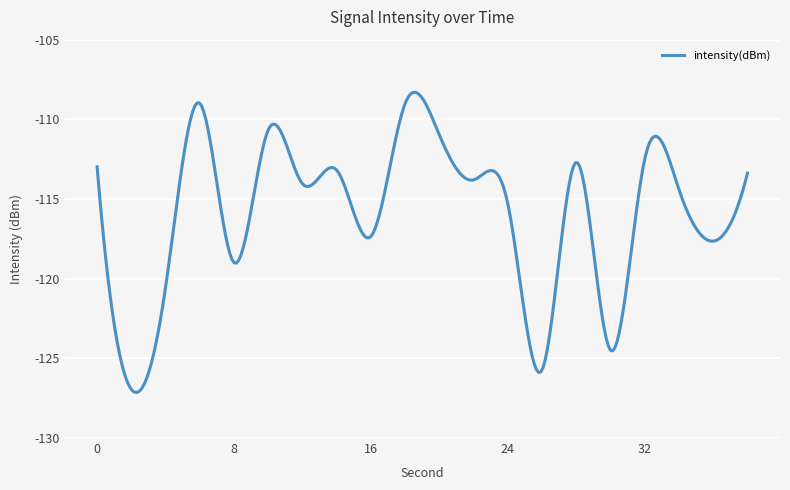

What is the minimum value shown in the chart?

-127.1